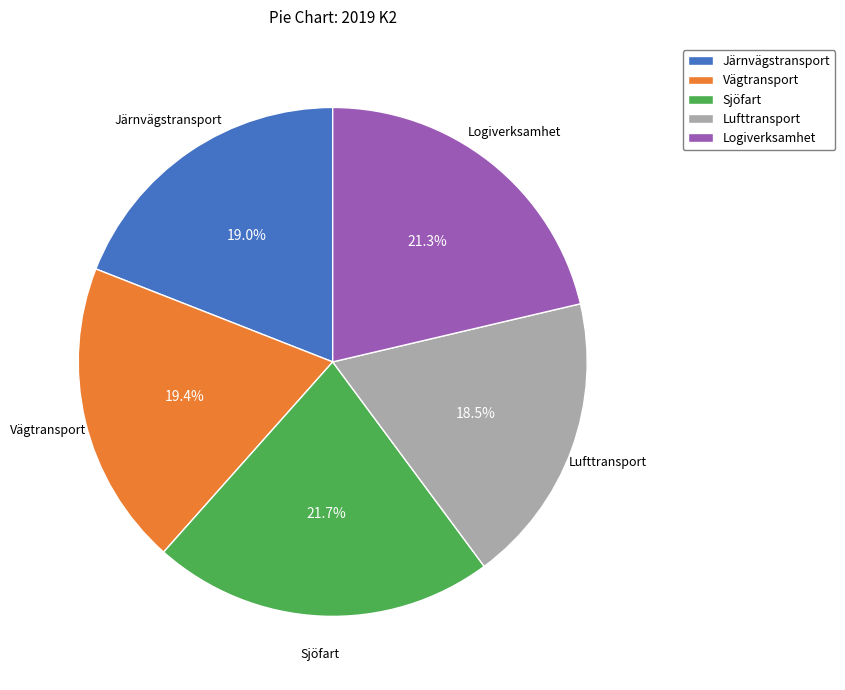

True or false: Logiverksamhet accounts for 21% of the total.

True